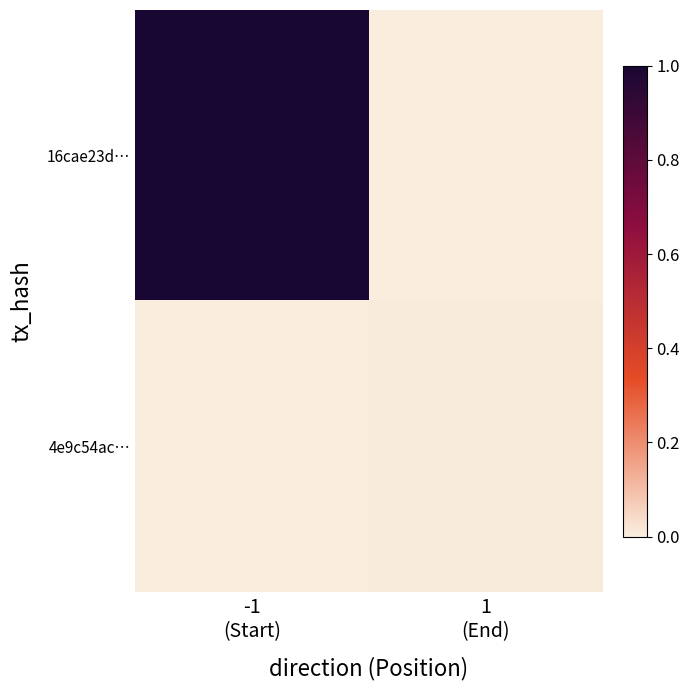

At which category is the sum across all series the highest?

-1
(Start)